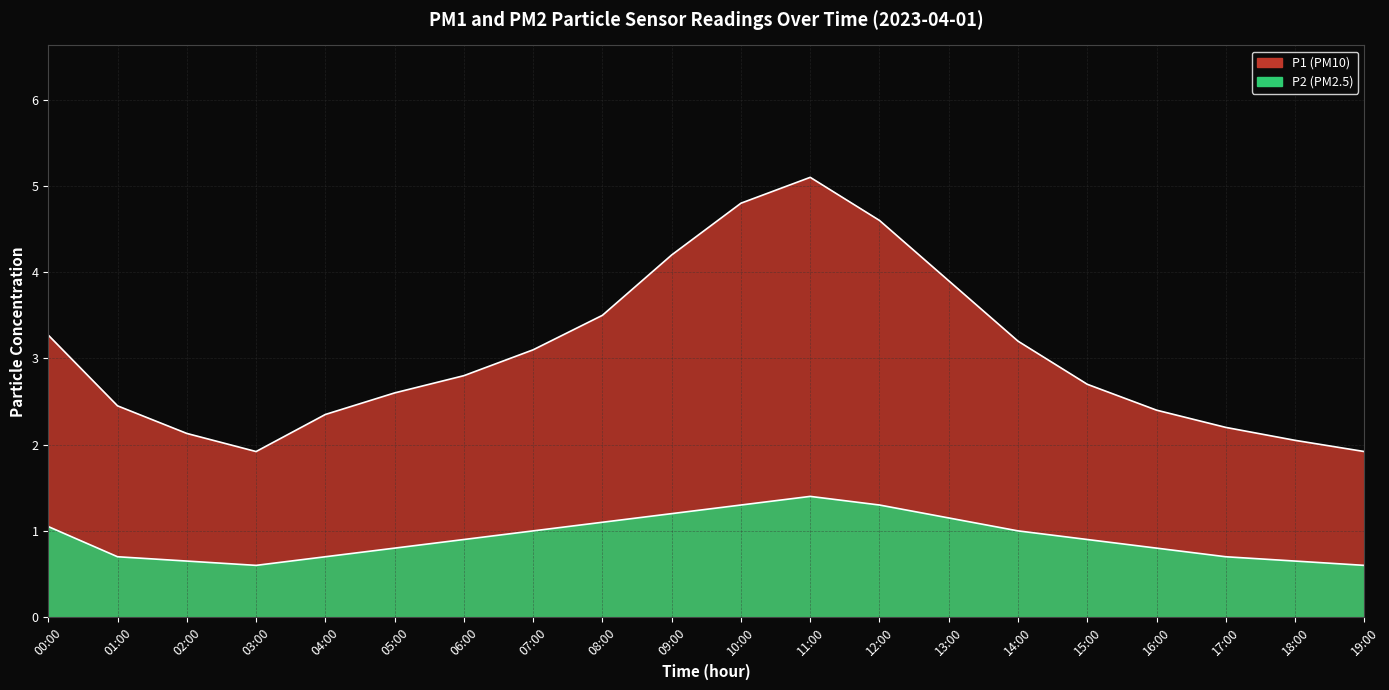

What is the minimum value shown in the chart?

0.6